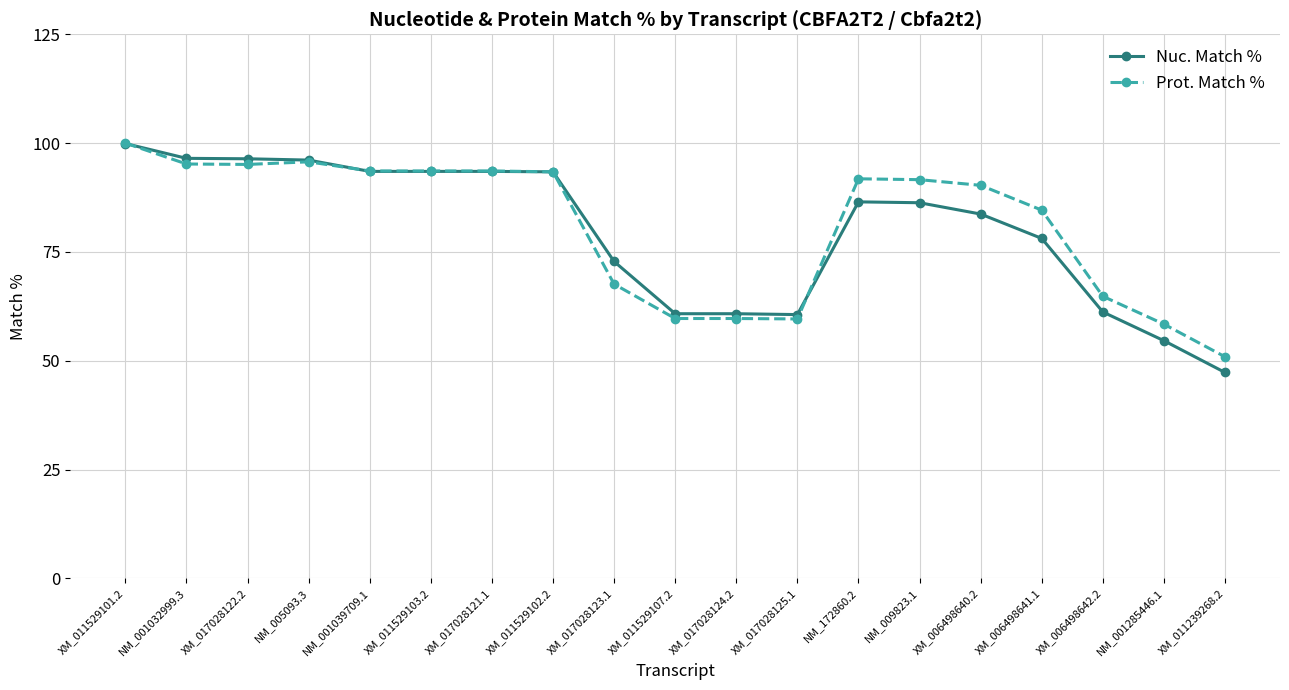

Where is Prot. Match % nearest to the value 75?

XM_017028123.1